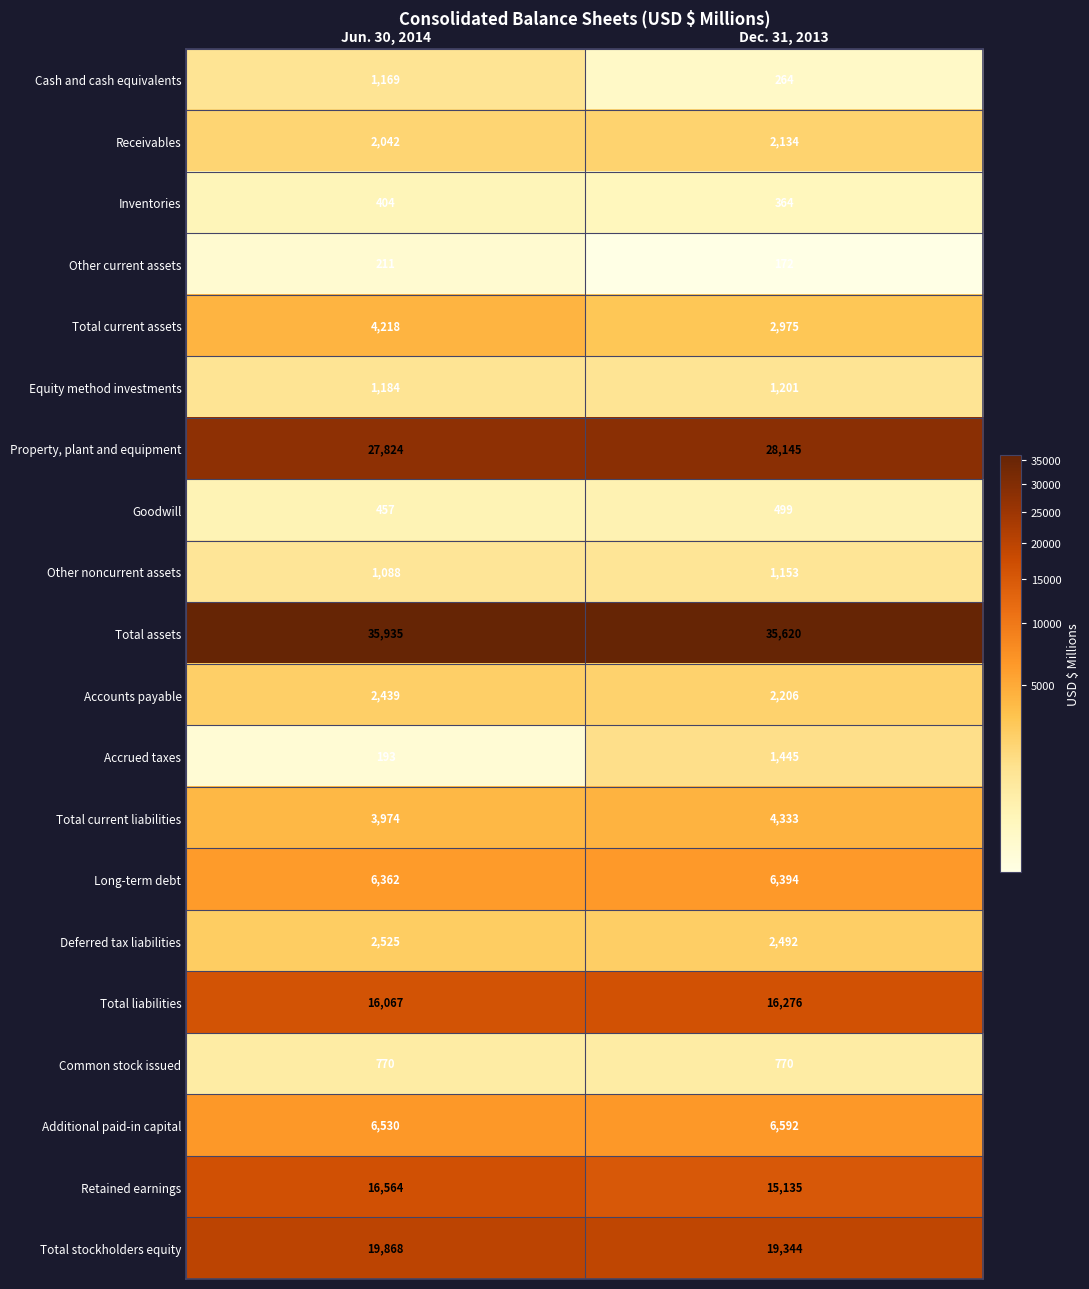

The Common stock issued series shows 770 at Dec. 31, 2013. True or false?

True